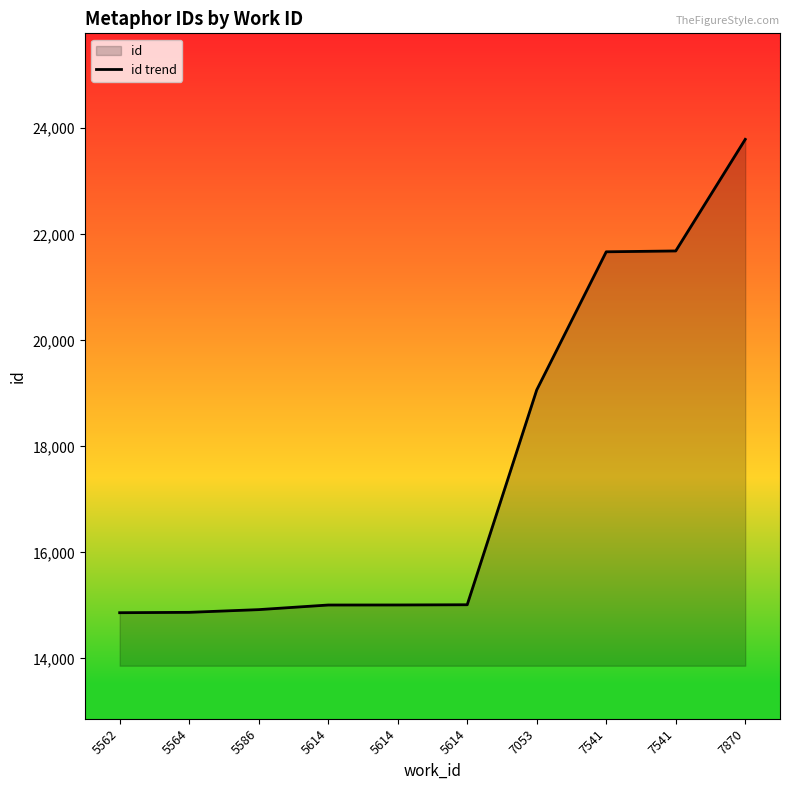

Does the chart display data point markers on the line(s)?

No